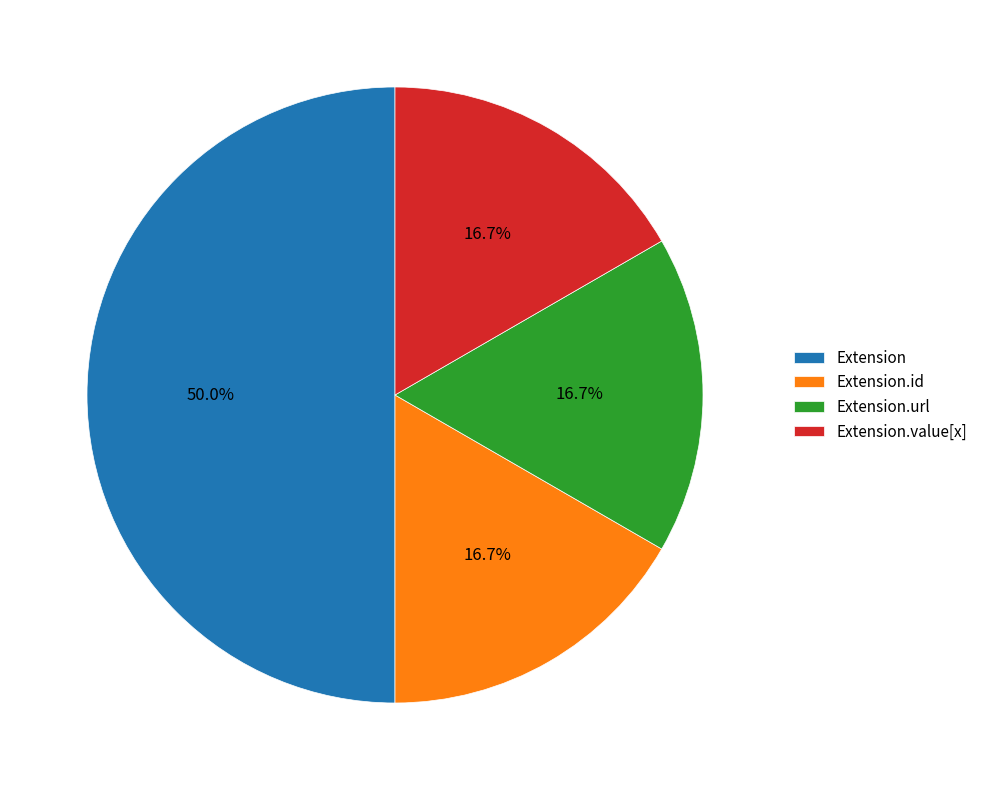

To the nearest percent, what is the combined percentage of Extension.id and Extension.url?

33%